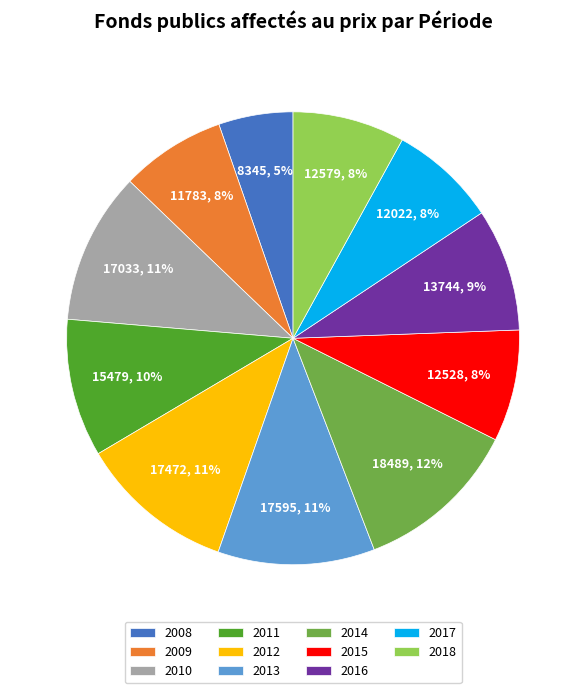

To the nearest percent, what percentage of the pie is 2018?

8%